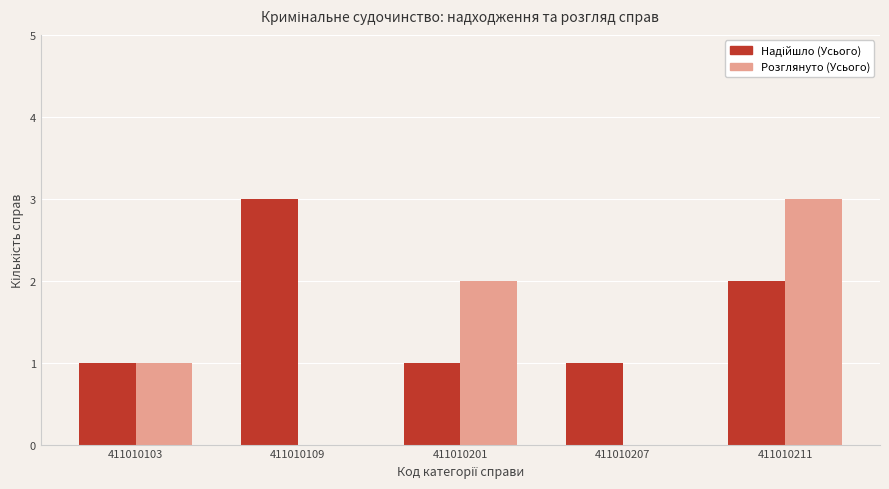

What is the sum of the Розглянуто (Усього) values at 411010103 and 411010201?

3